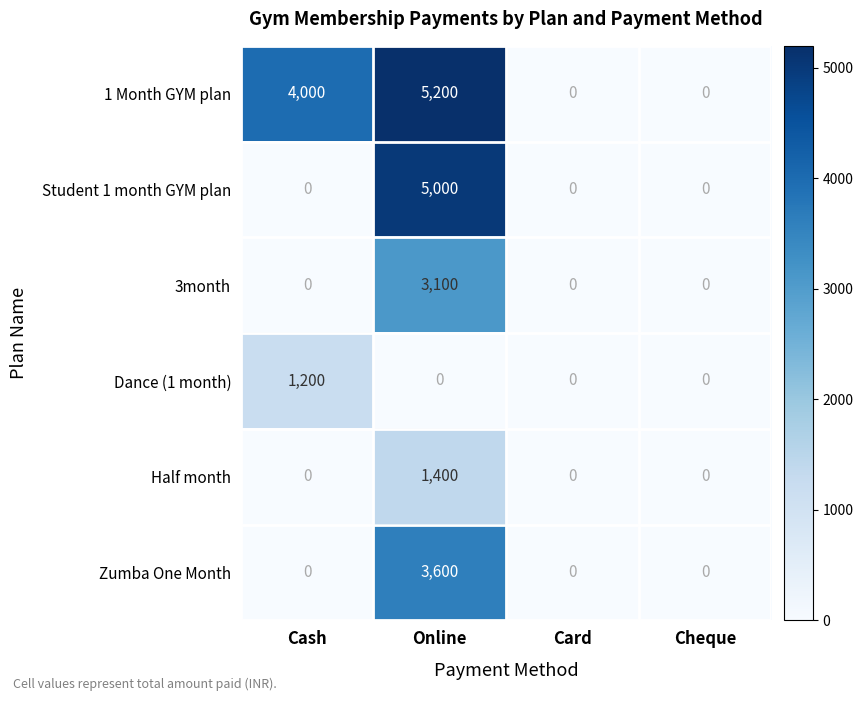

At which category is the sum across all series the highest?

Online